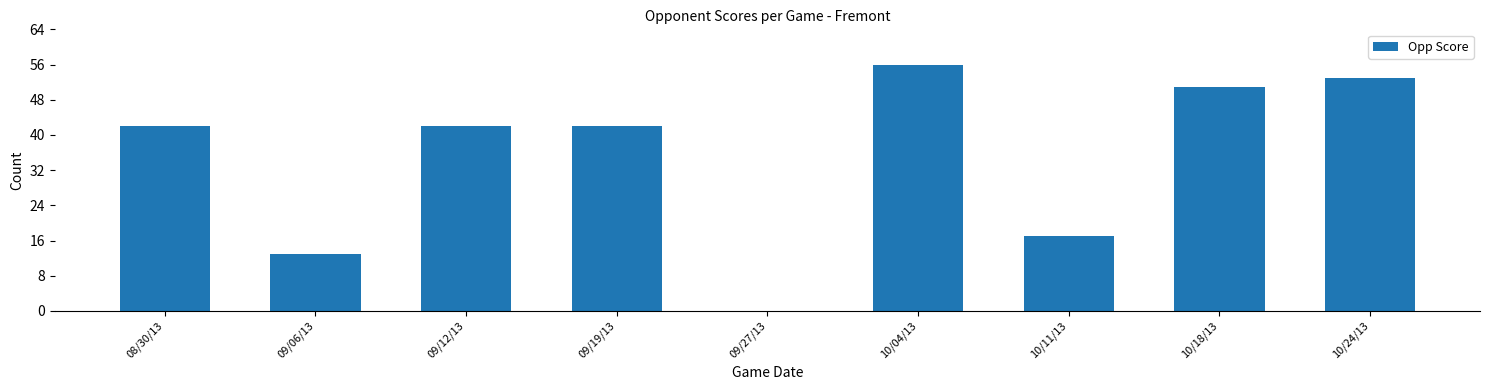

Reading left to right, extract all data points from this chart.

08/30/13=42	09/06/13=13	09/12/13=42	09/19/13=42	09/27/13=0	10/04/13=56	10/11/13=17	10/18/13=51	10/24/13=53